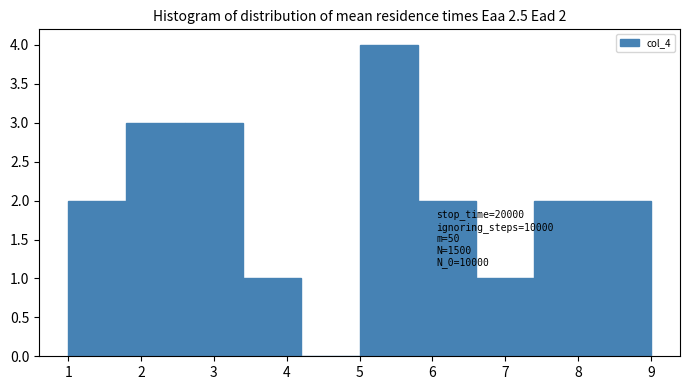

Over which range of the x-axis is the bar tallest?

5.0 to 5.8